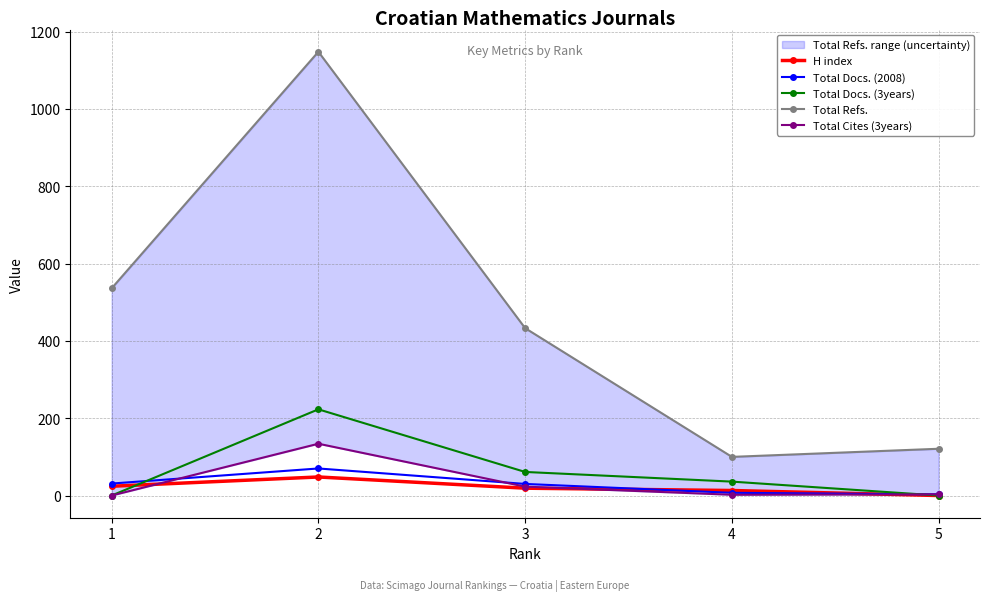

How many distinct data groups are displayed?

5